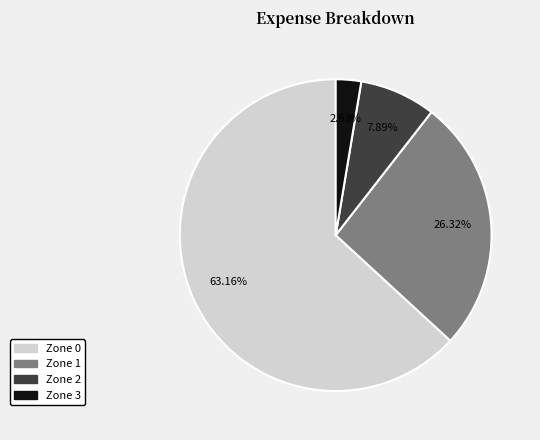

Does any single category account for the majority?

Yes